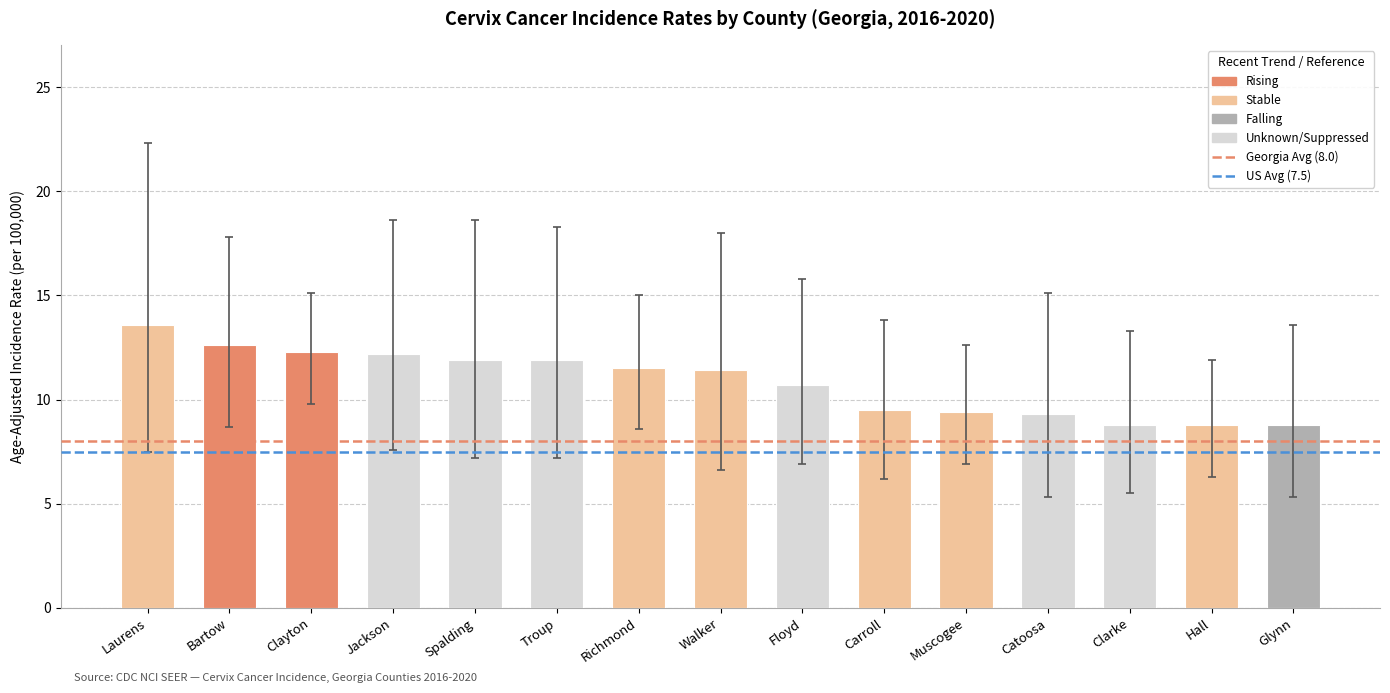

What is the difference between the maximum and minimum values?

4.8